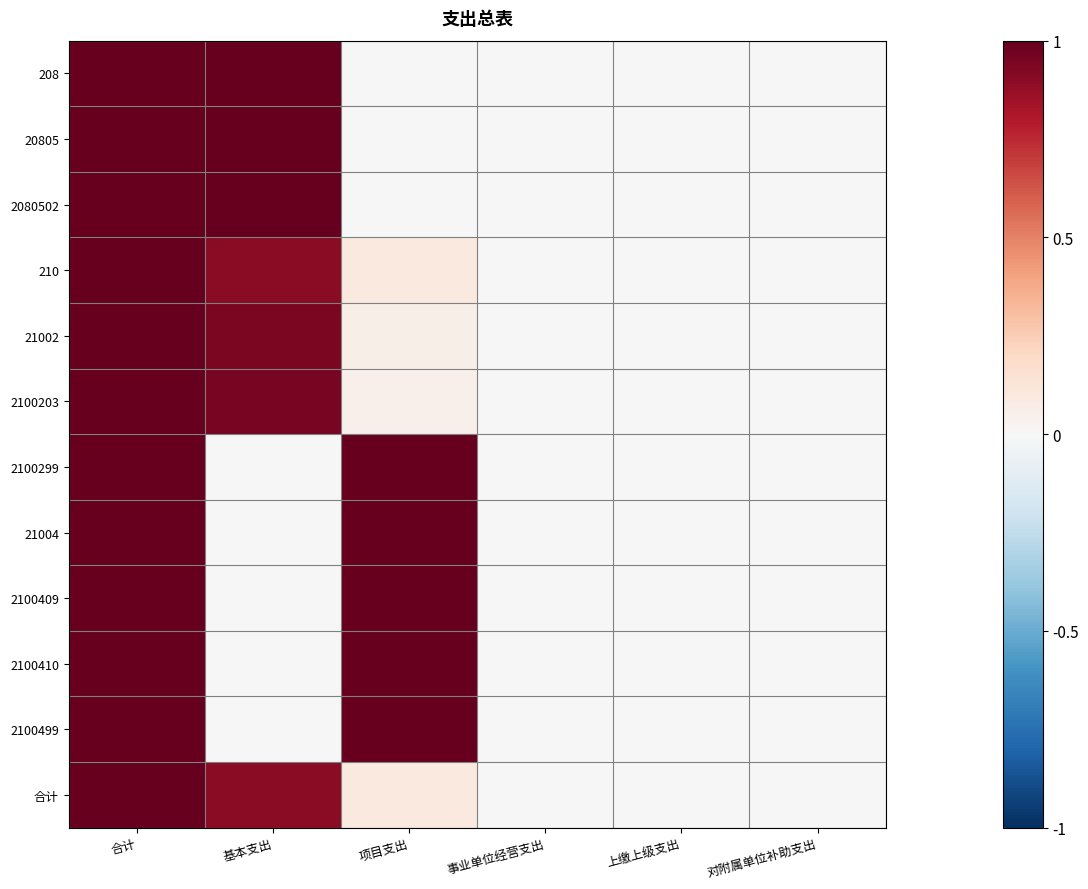

Which series has the widest spread of values?

208